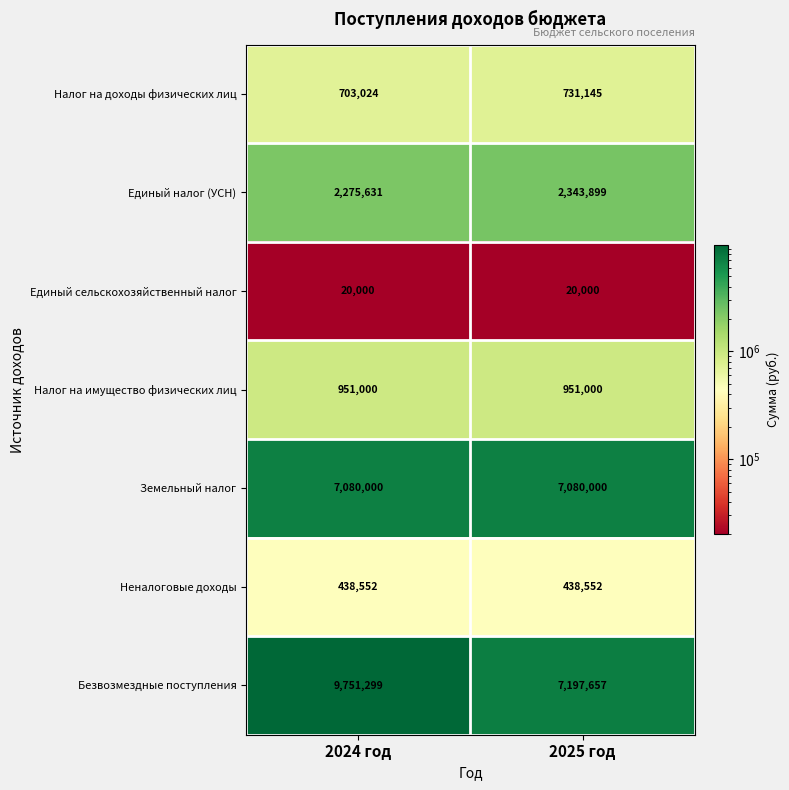

True or false: Единый сельскохозяйственный налог has a value of 20000 at 2024 год.

True